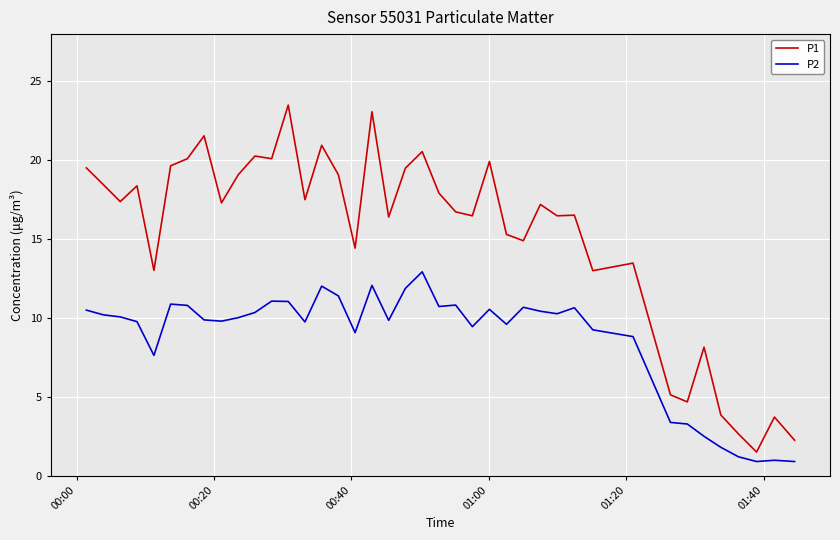

True or false: P2 and P1 cross at least once.

False